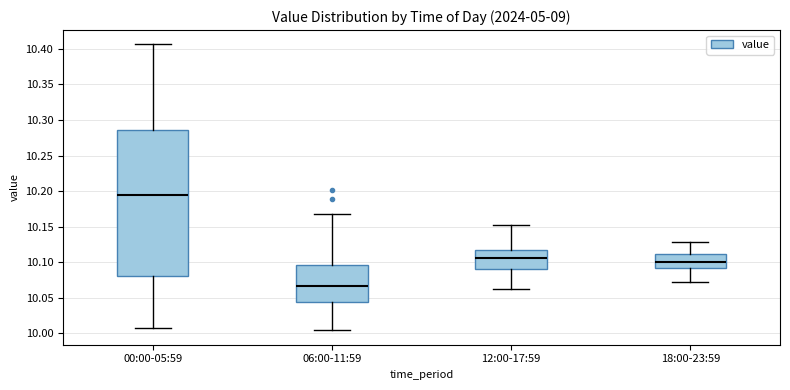

Reading left to right, read every box against the y-axis: the position of its median line, the range the box covers, and the ends of its whiskers. The values are not printed on the chart, so give them approximately, as read against the axis.

00:00-05:59: median 10.195, box 10.080 to 10.285, whiskers 10.005 to 10.405
06:00-11:59: median 10.065, box 10.045 to 10.095, whiskers 10.005 to 10.170
12:00-17:59: median 10.105, box 10.090 to 10.115, whiskers 10.065 to 10.150
18:00-23:59: median 10.100, box 10.090 to 10.110, whiskers 10.075 to 10.130